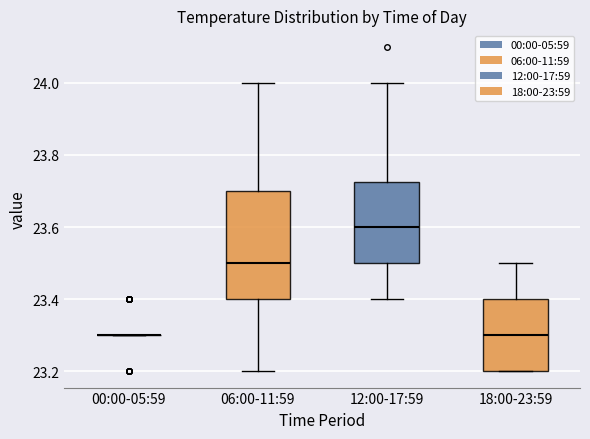

Which box is the tallest, from its lower edge to its upper edge?

06:00-11:59